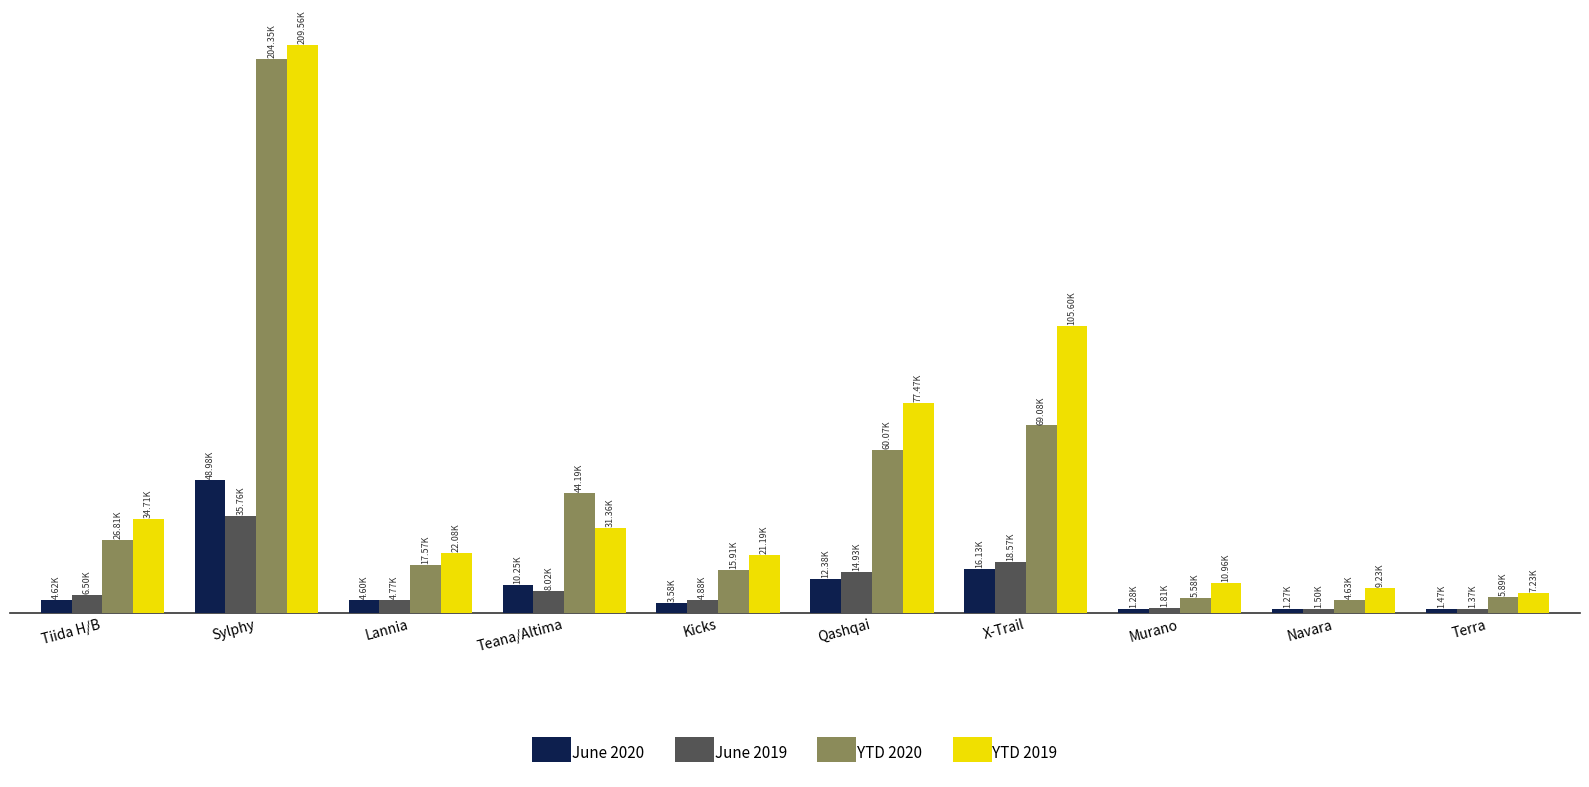

Which label corresponds to the smallest value in the chart?

Navara